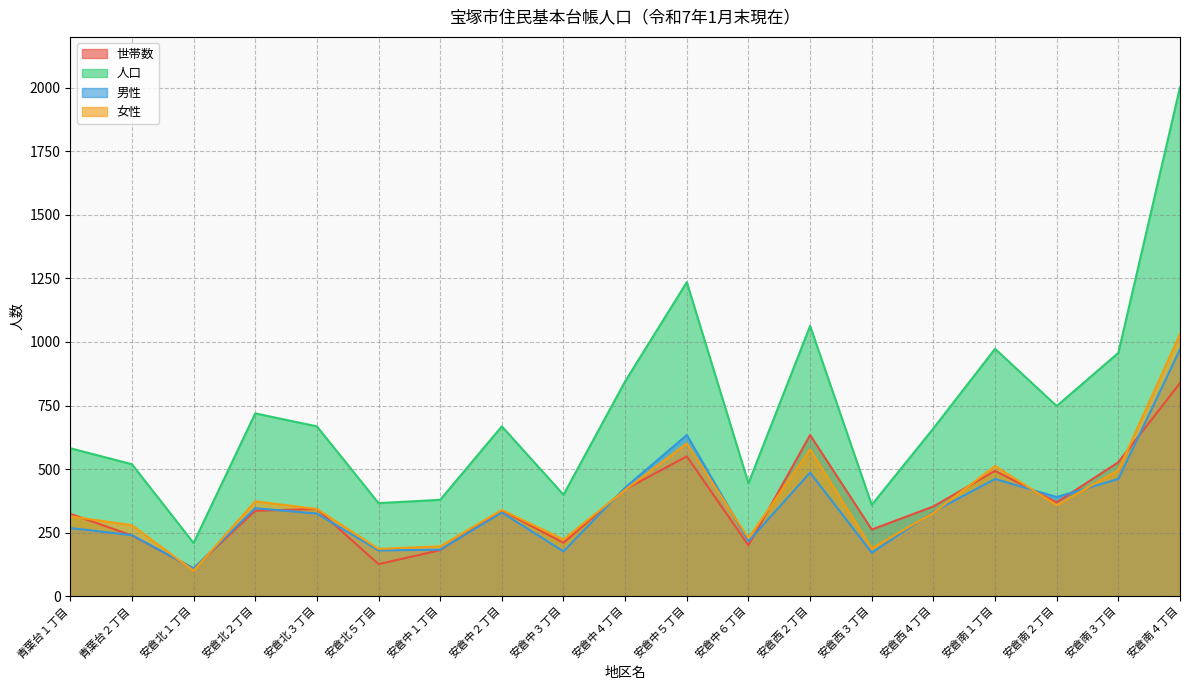

The 男性 series shows 180 at 安倉北５丁目. True or false?

True